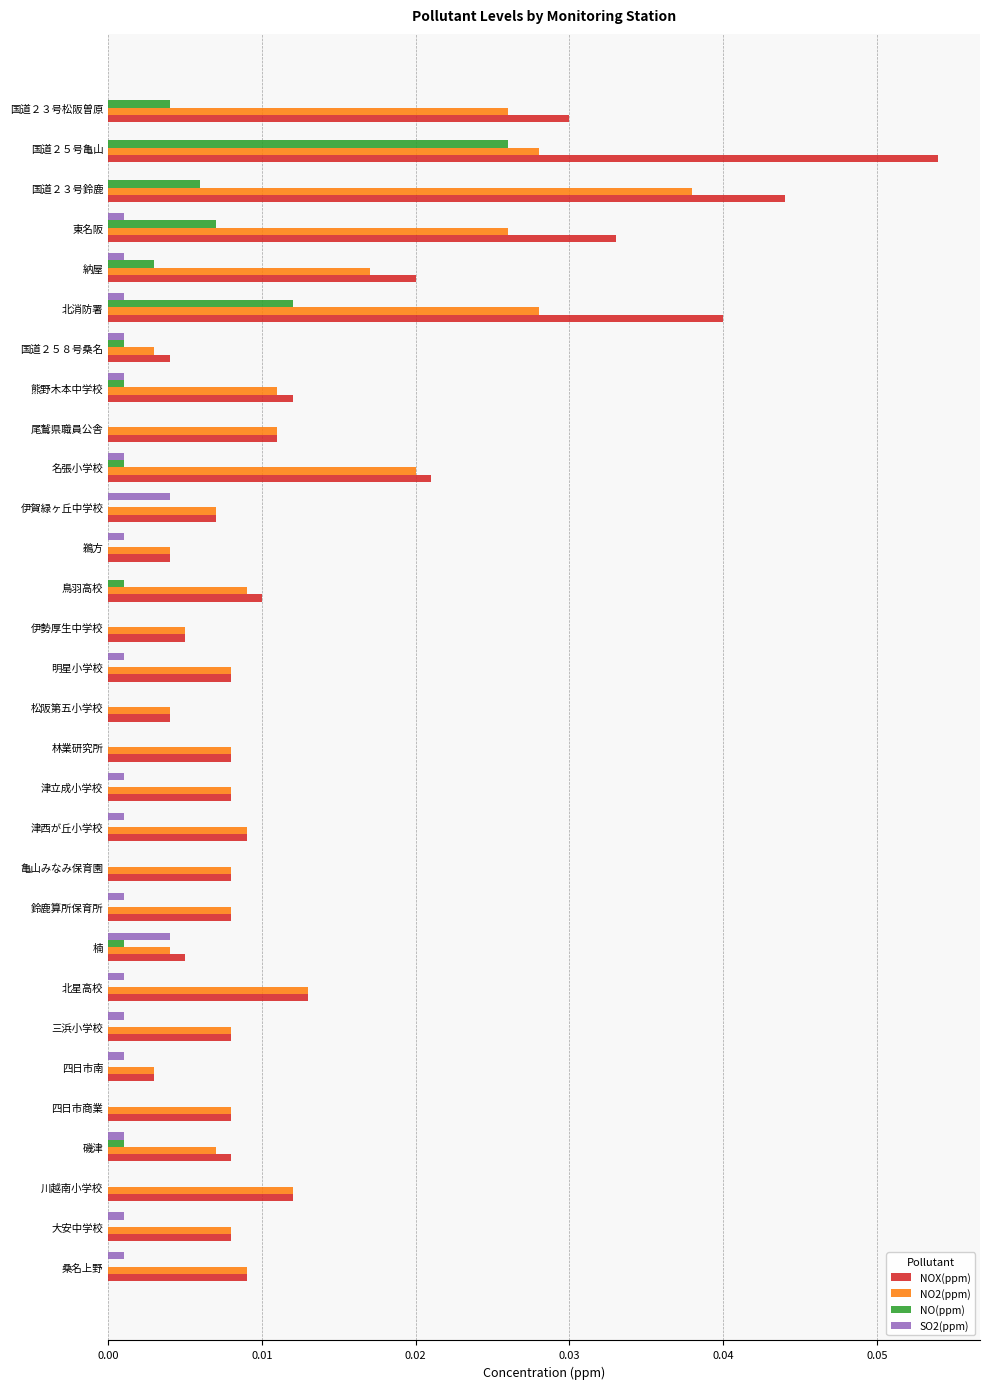

Is the value of NOX(ppm) at 国道２３号松阪曽原 greater than the value of NO2(ppm) at 尾鷲県職員公舎?

Yes